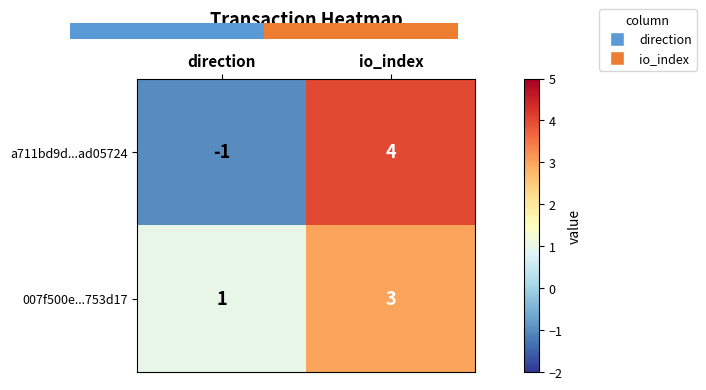

Is it true that 007f500e...753d17 equals 0 at direction?

False